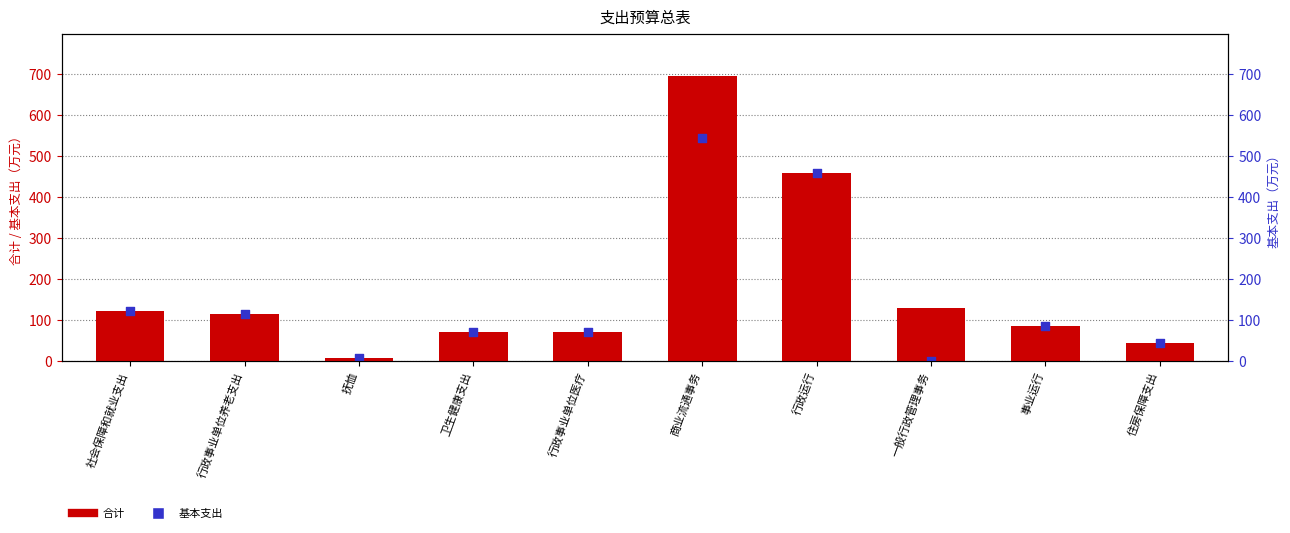

At how many categories does at least one series exceed 286?

2